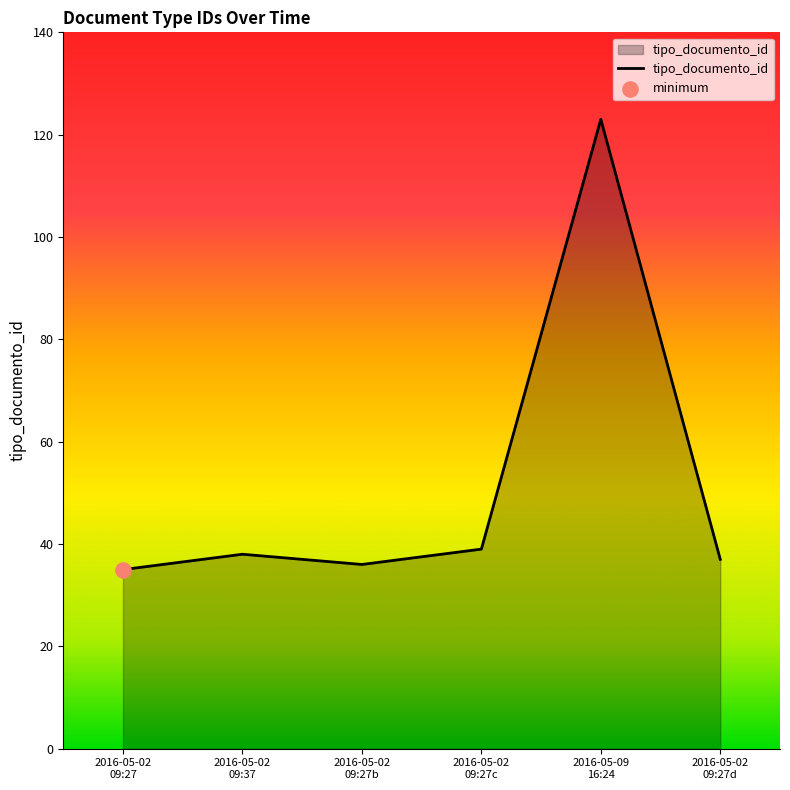

True or false: there are more than 0 points higher than both neighbors.

True